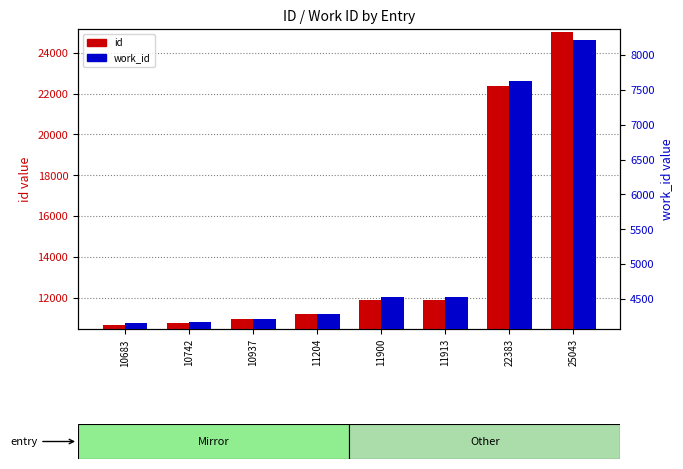

How many distinct data groups are displayed?

2